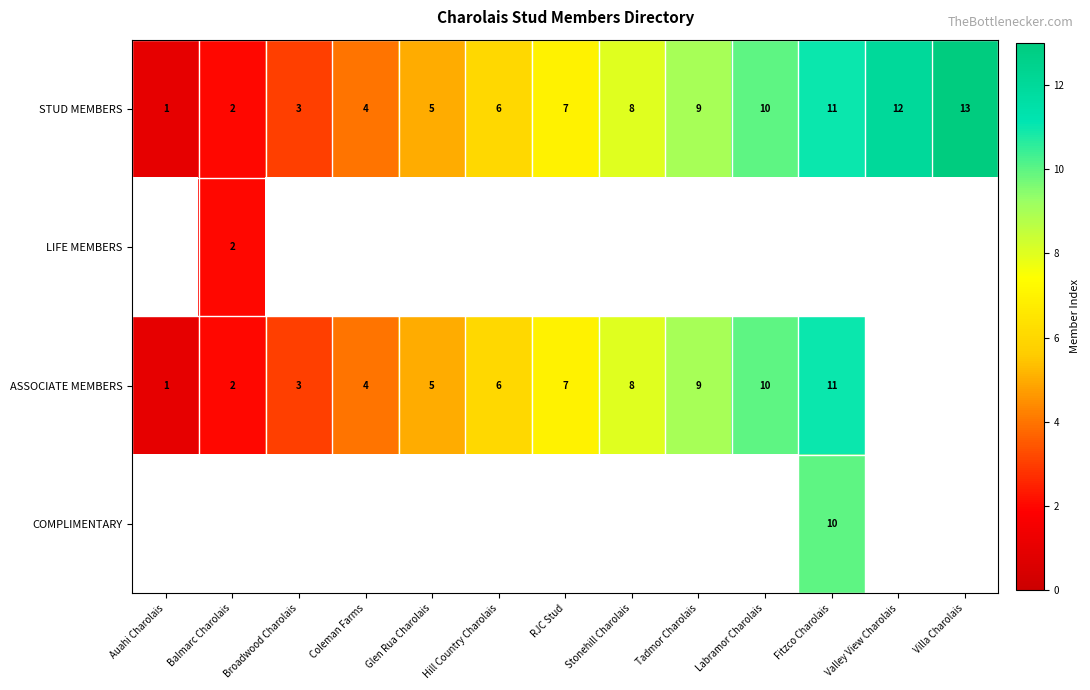

How many categories are shown in the chart?

13